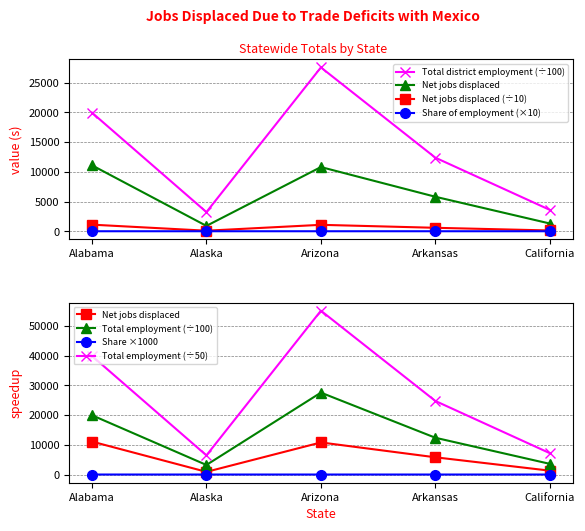

Which series has the widest spread of values?

Total district employment